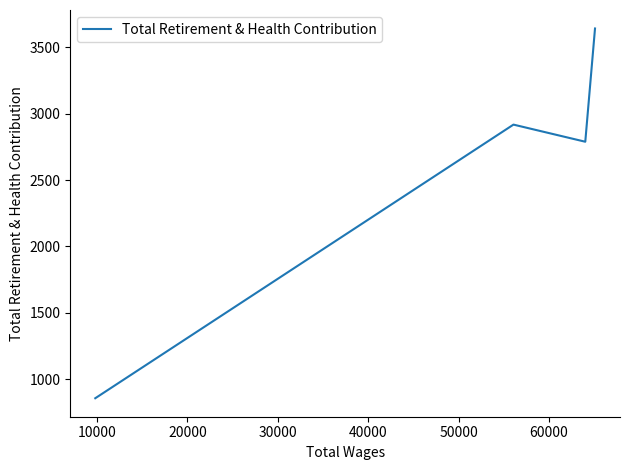

What is the greatest value displayed?

3642